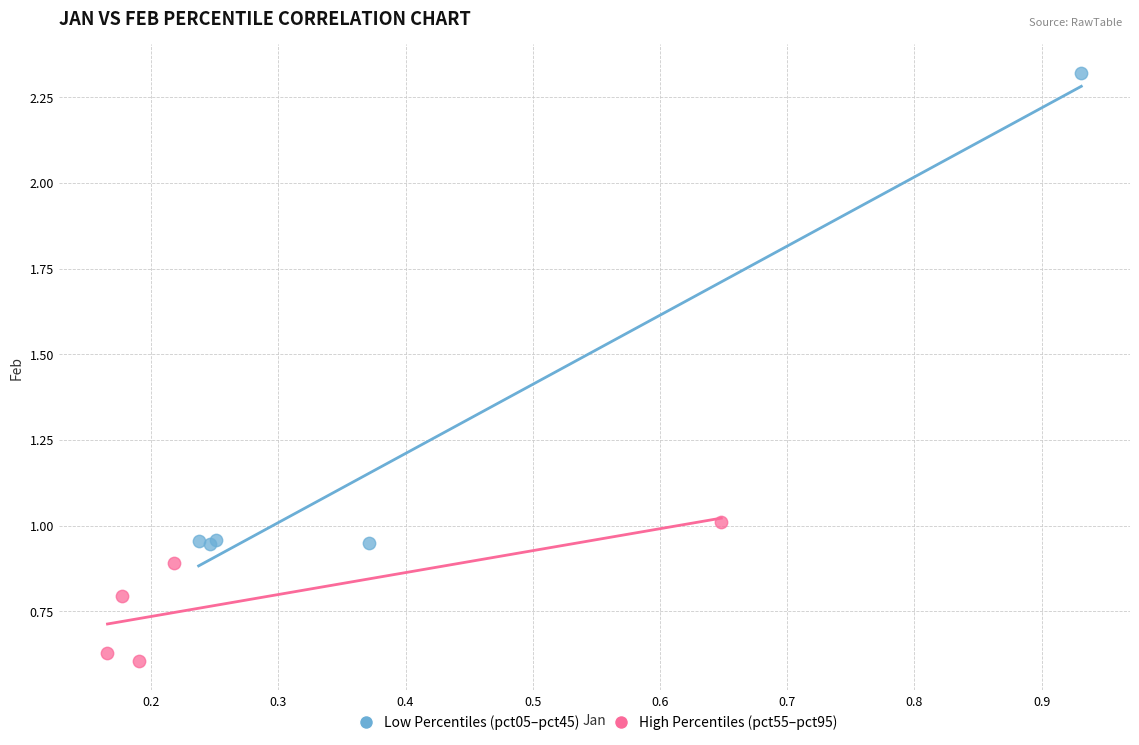

Which series reaches the maximum Y coordinate?

Low Percentiles (pct05–pct45)